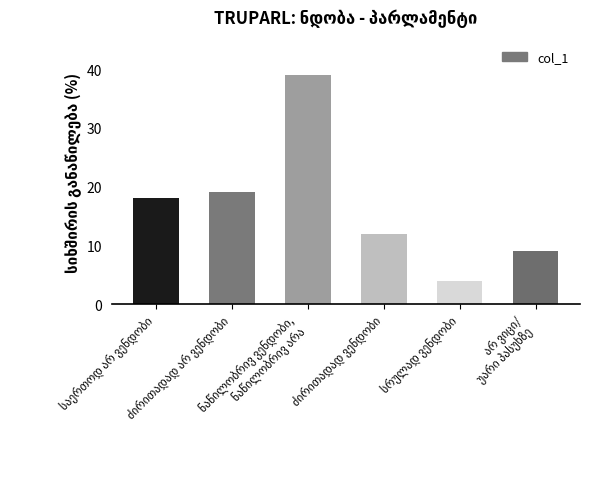

What is the minimum value shown in the chart?

4